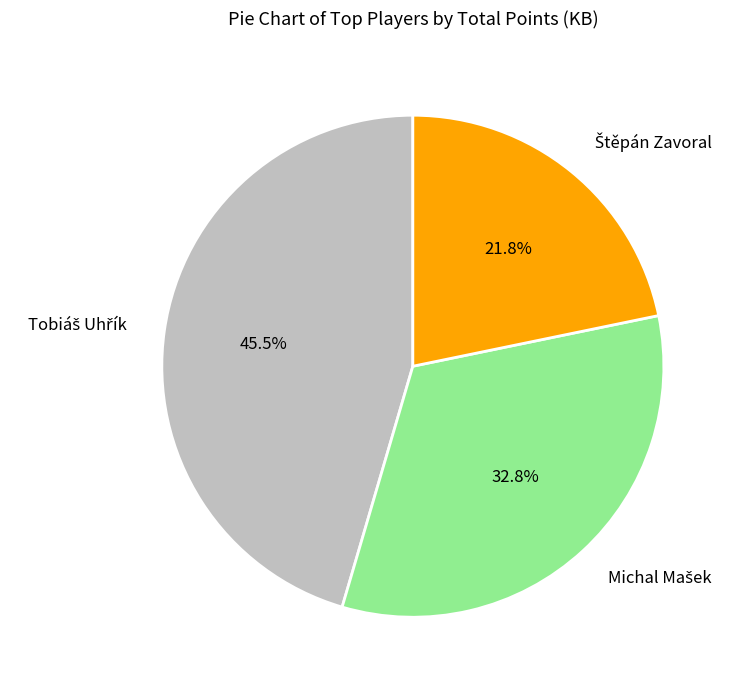

Is there a majority slice in this chart?

No